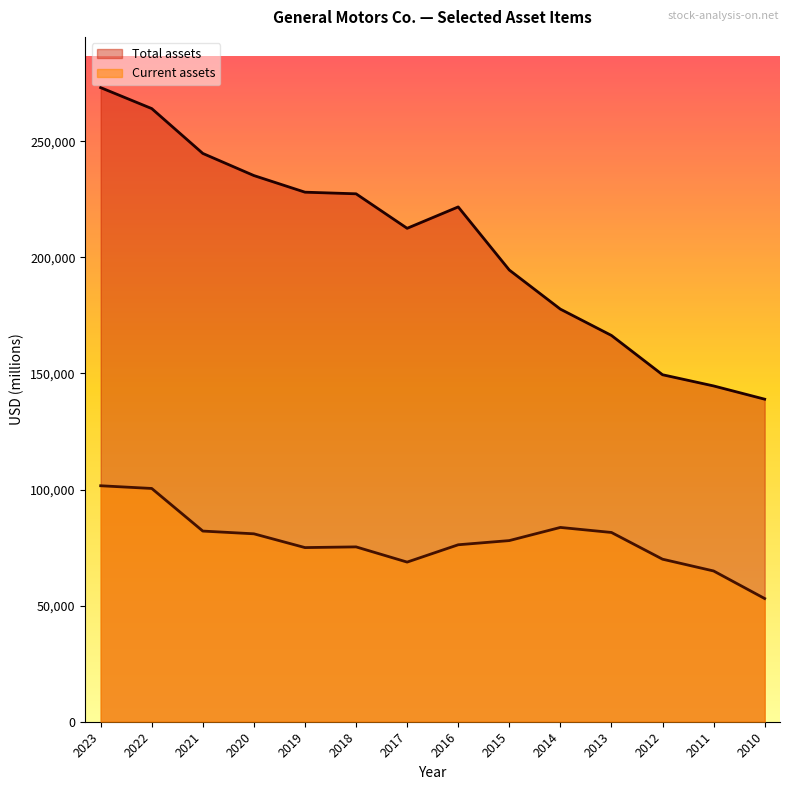

Reading left to right, transcribe all the data shown in this chart.

Current assets: 101618	100451	82103	80924	74992	75293	68744	76203	78007	83670	81501	69996	64923	53053
Total assets: 273064	264037	244718	235194	228037	227339	212482	221690	194520	177677	166344	149422	144603	138898